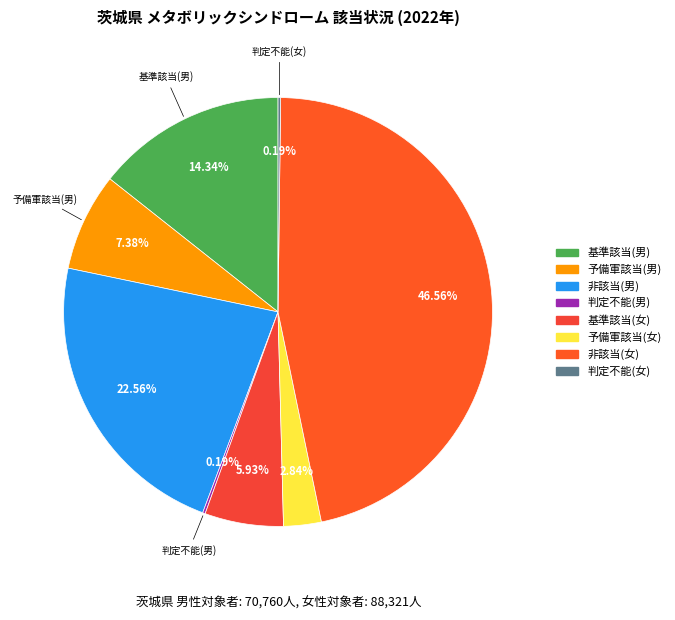

Which slice is the smallest?

判定不能(男)